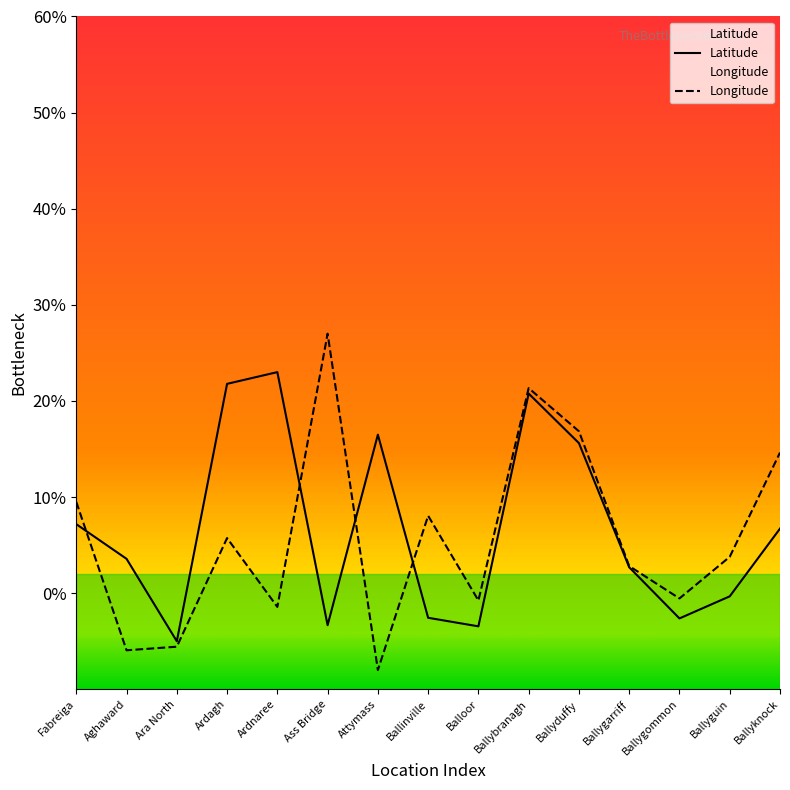

True or false: Latitude and Longitude intersect in this chart.

True